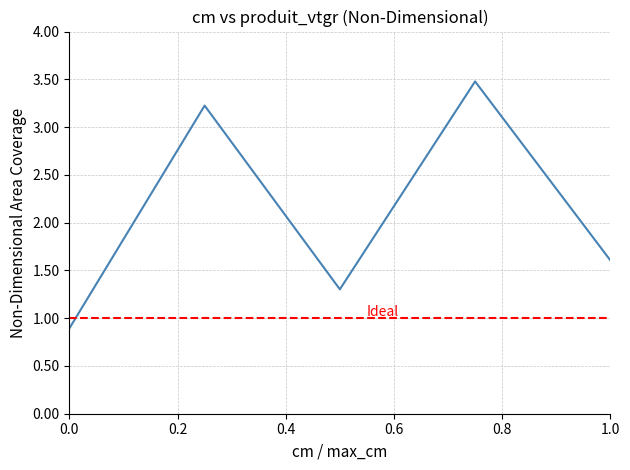

What is the minimum value shown in the chart?

0.9